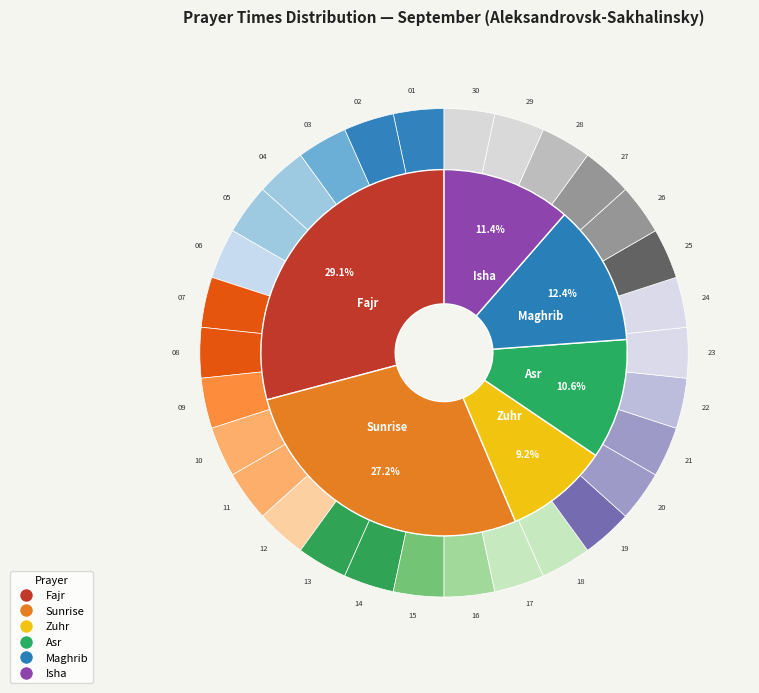

To the nearest percent, what is the combined percentage of 10 and 22?

7%